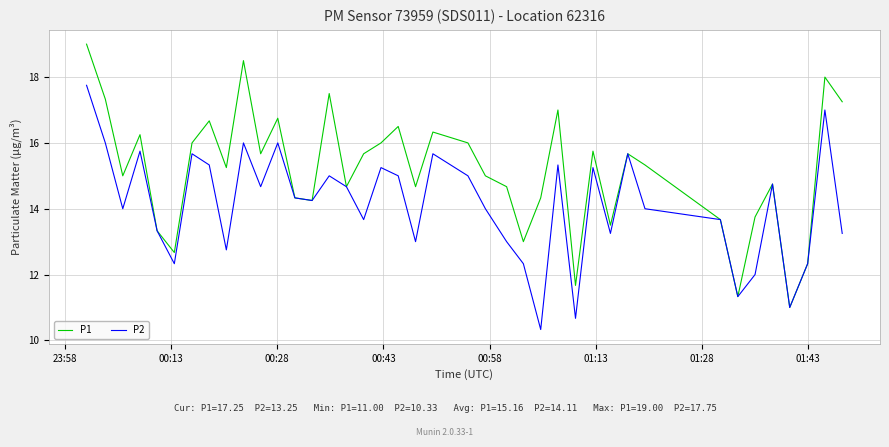

At how many categories does at least one series exceed 14?

30